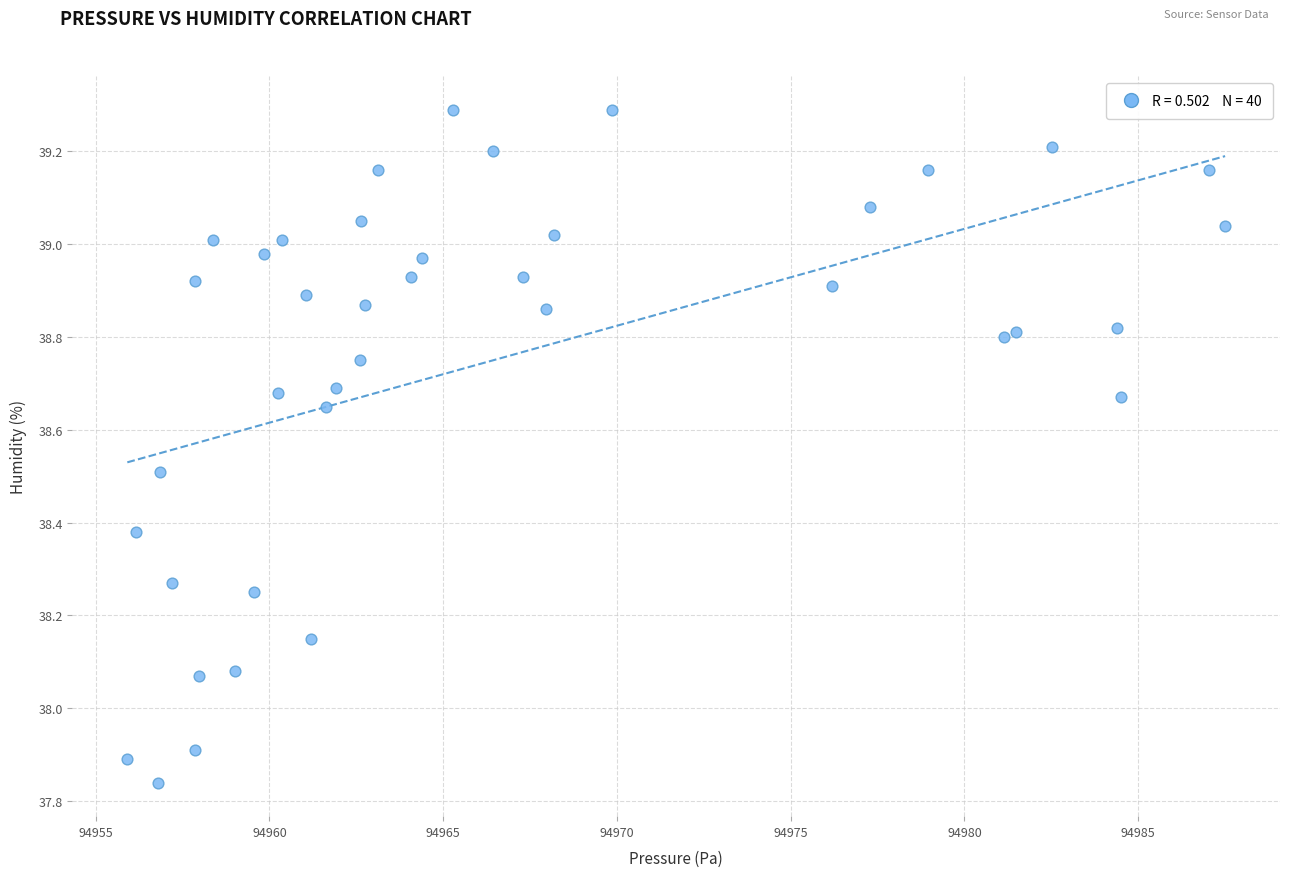

What is the range of X values (max minus min)?

31.6